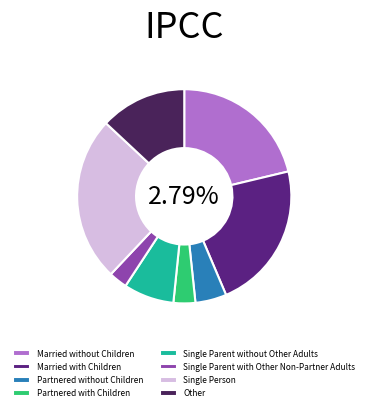

To the nearest percent, what portion does Married without Children represent?

21%